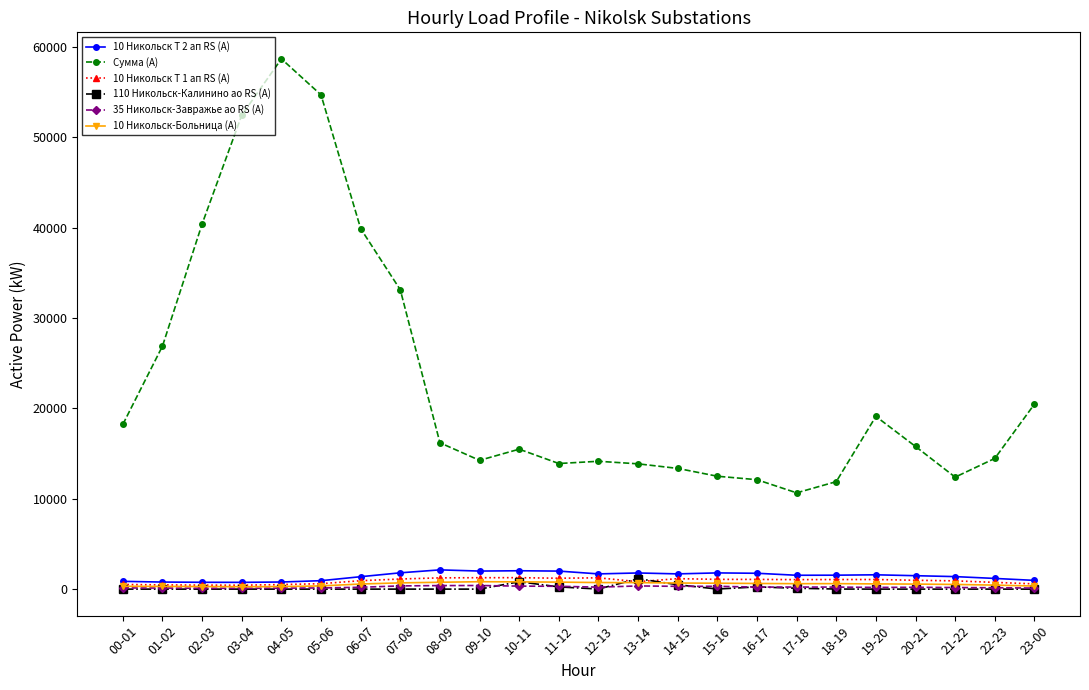

How many values in the 10 Никольск Т 2 ап RS (А) series are below 1543?

12